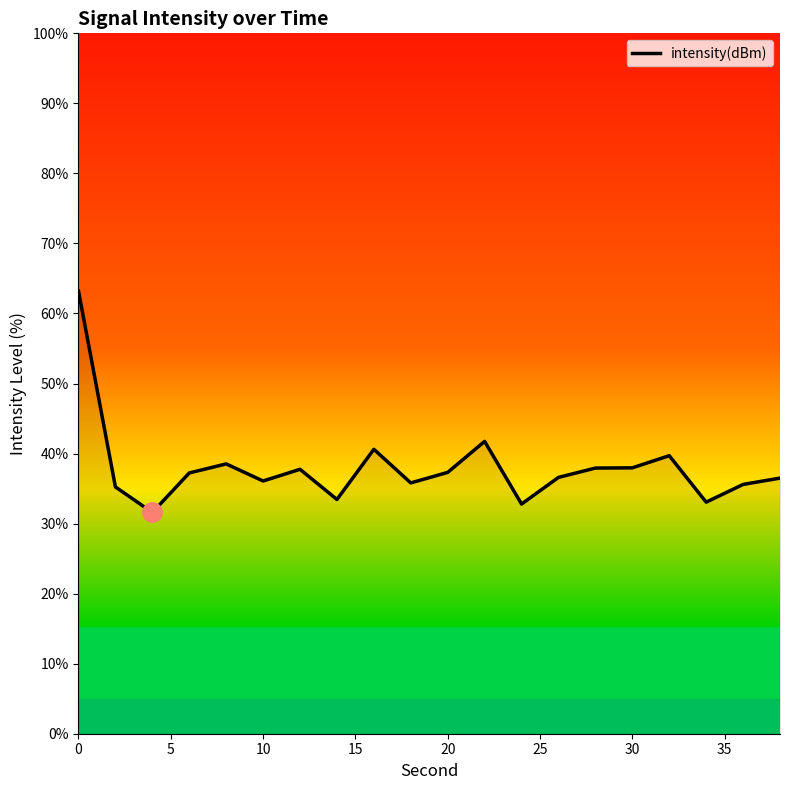

What is the difference between the maximum and minimum values?

31.6